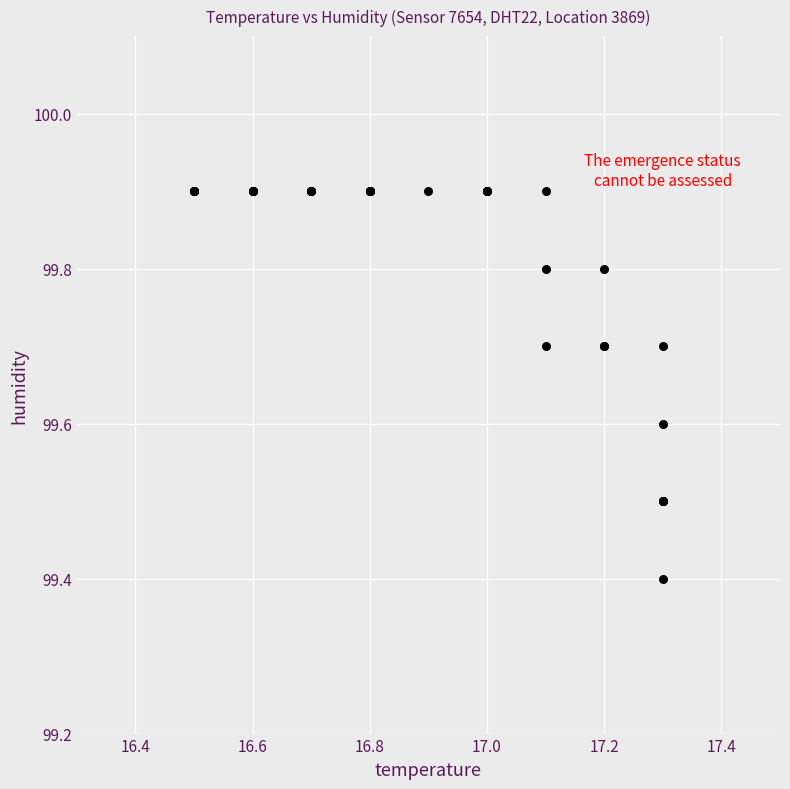

What Y value in the scatter plot is closest to 99?

99.4